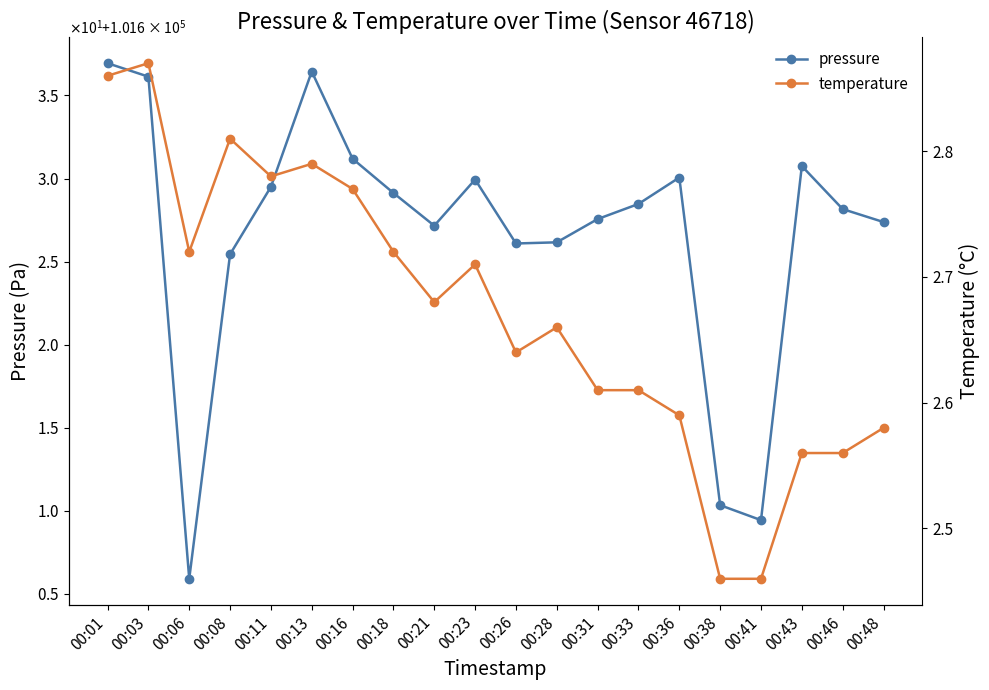

At 00:11, list the series in order from largest to smallest.

pressure, temperature